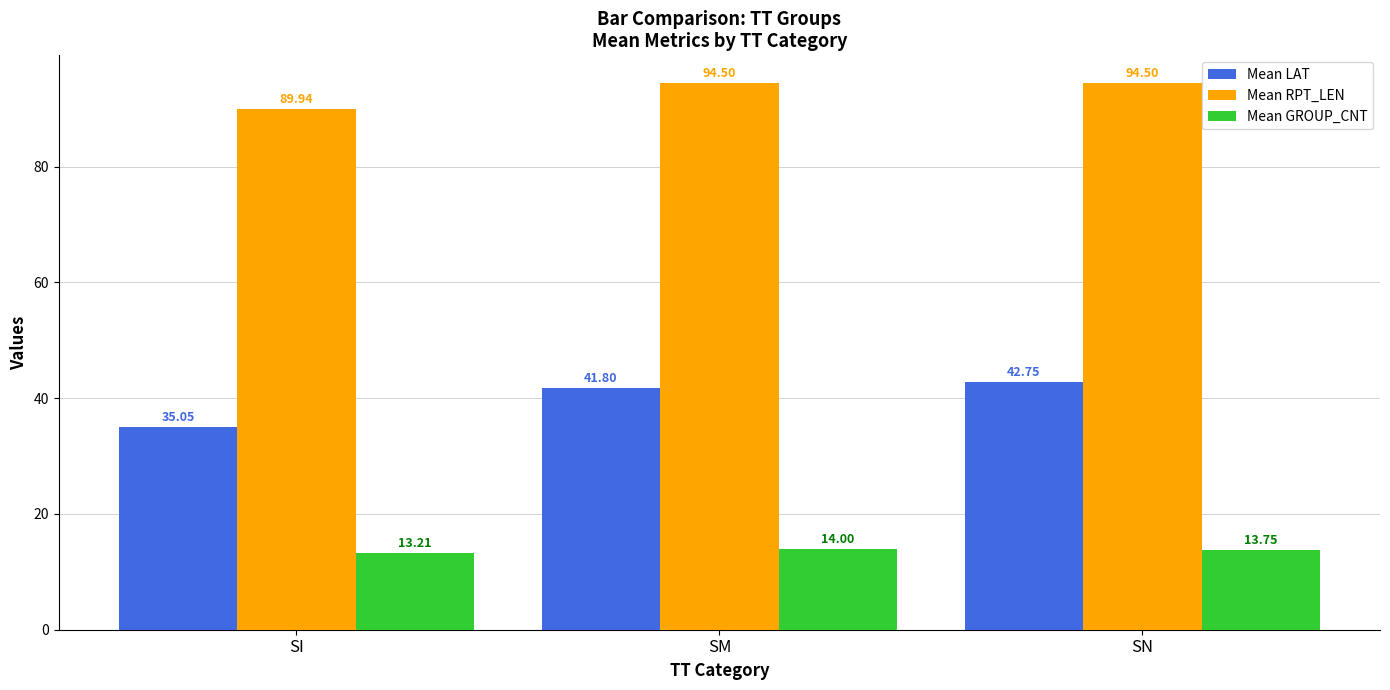

Read the Mean LAT value at SI.

35.1